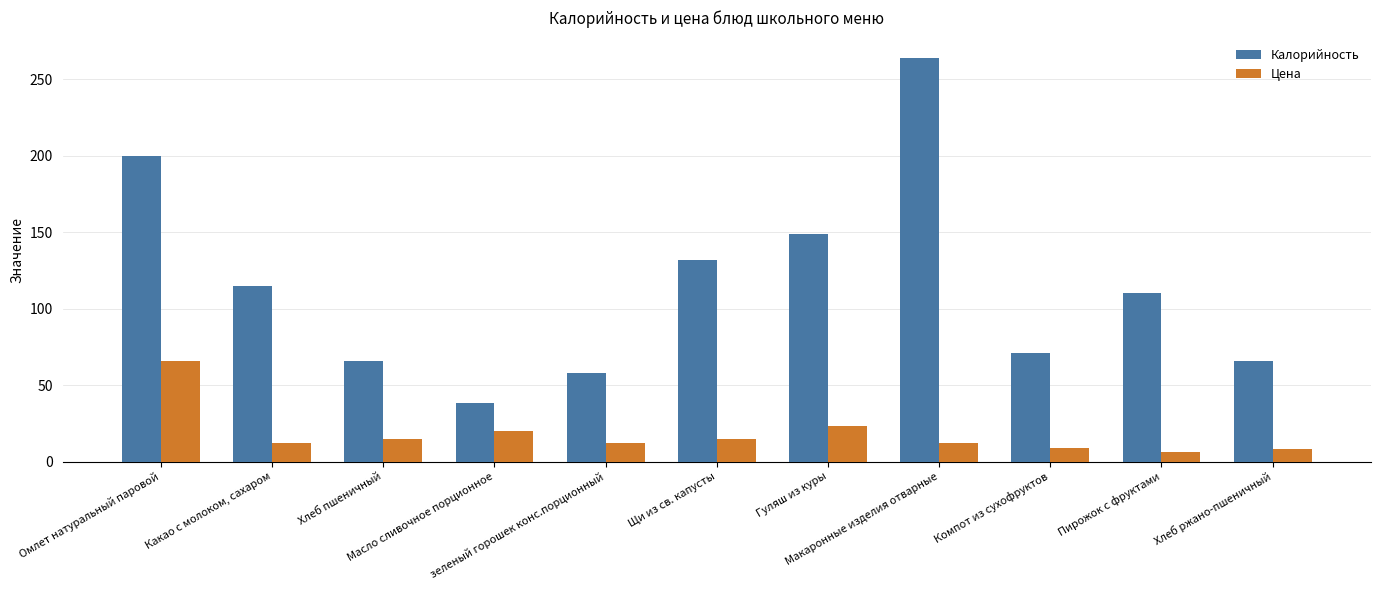

What is the spread (max minus min) of values at Гуляш из куры?

126.0